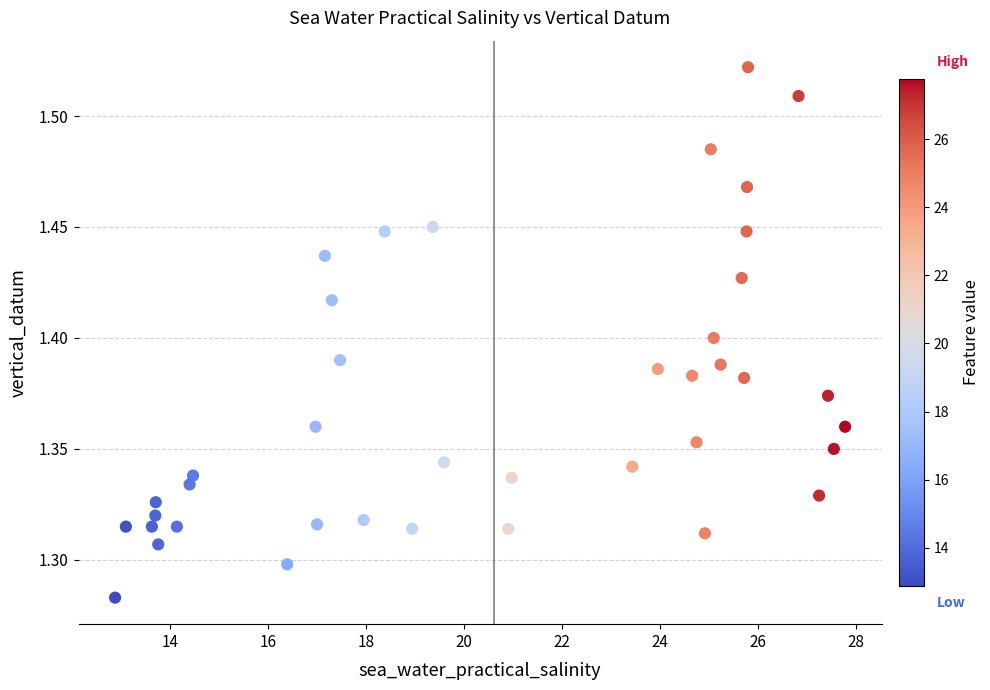

What is the range of X values (max minus min)?

14.9